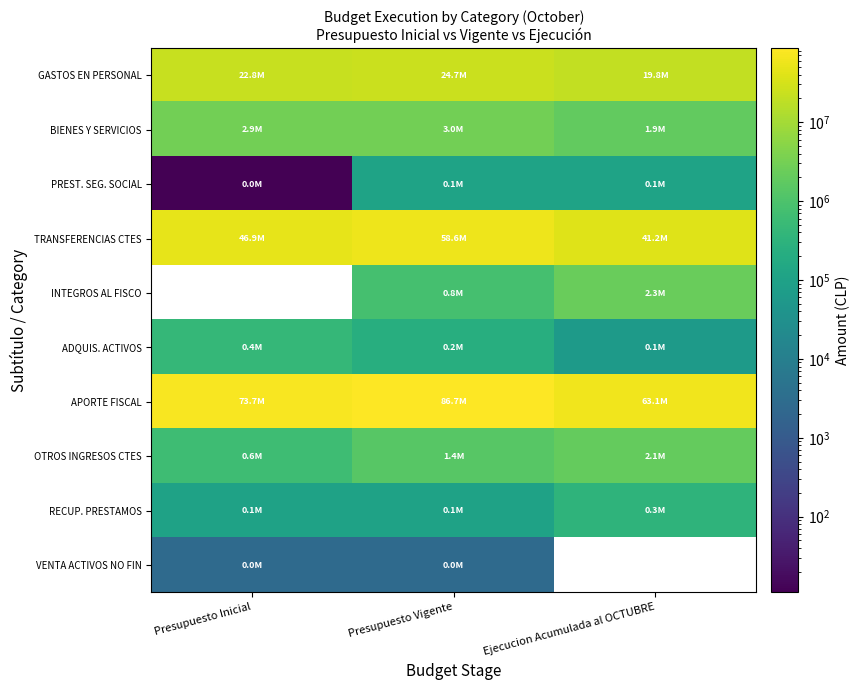

Which series has the largest total across all categories?

APORTE FISCAL